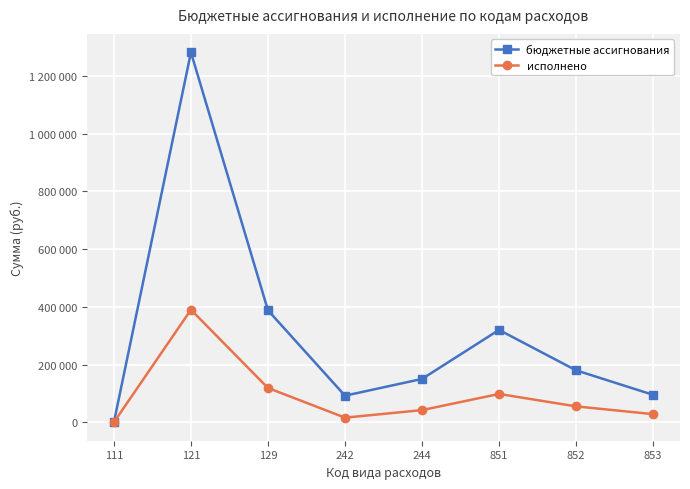

What is the value of the исполнено point at the 5th from the left?

42000